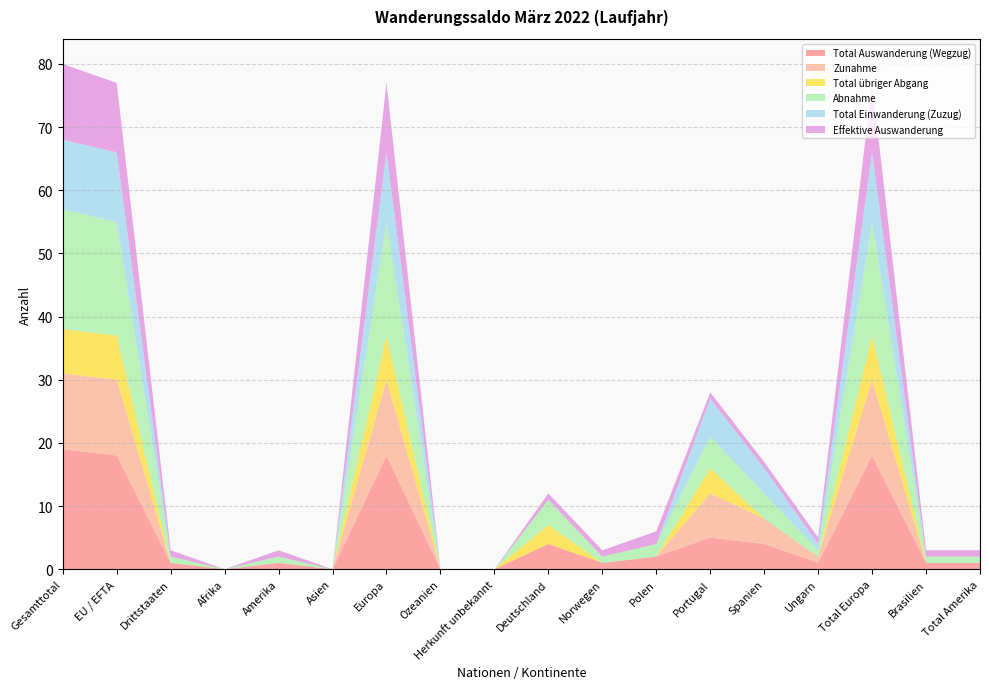

Reading left to right, what are all the values shown in this chart?

Total Auswanderung (Wegzug): 19	18	1	0	1	0	18	0	0	4	1	2	5	4	1	18	1	1
Zunahme: 12	12	0	0	0	0	12	0	0	0	0	0	7	4	1	12	0	0
Total übriger Abgang: 7	7	0	0	0	0	7	0	0	3	0	0	4	0	0	7	0	0
Abnahme: 19	18	1	0	1	0	18	0	0	4	1	2	5	4	1	18	1	1
Total Einwanderung (Zuzug): 11	11	0	0	0	0	11	0	0	0	0	0	6	4	1	11	0	0
Effektive Auswanderung: 12	11	1	0	1	0	11	0	0	1	1	2	1	1	1	11	1	1